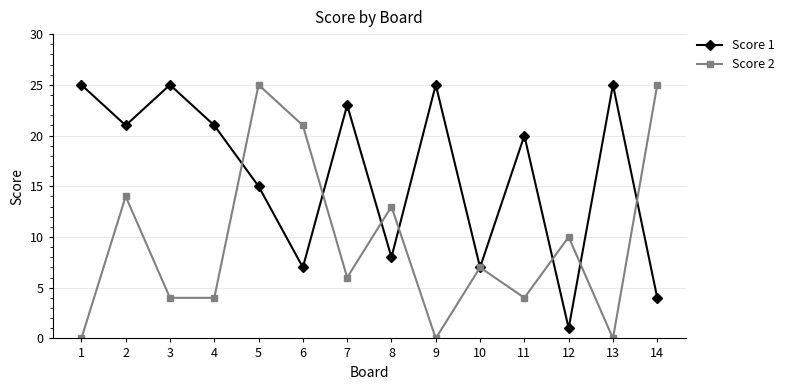

True or false: Score 2 and Score 1 intersect in this chart.

True